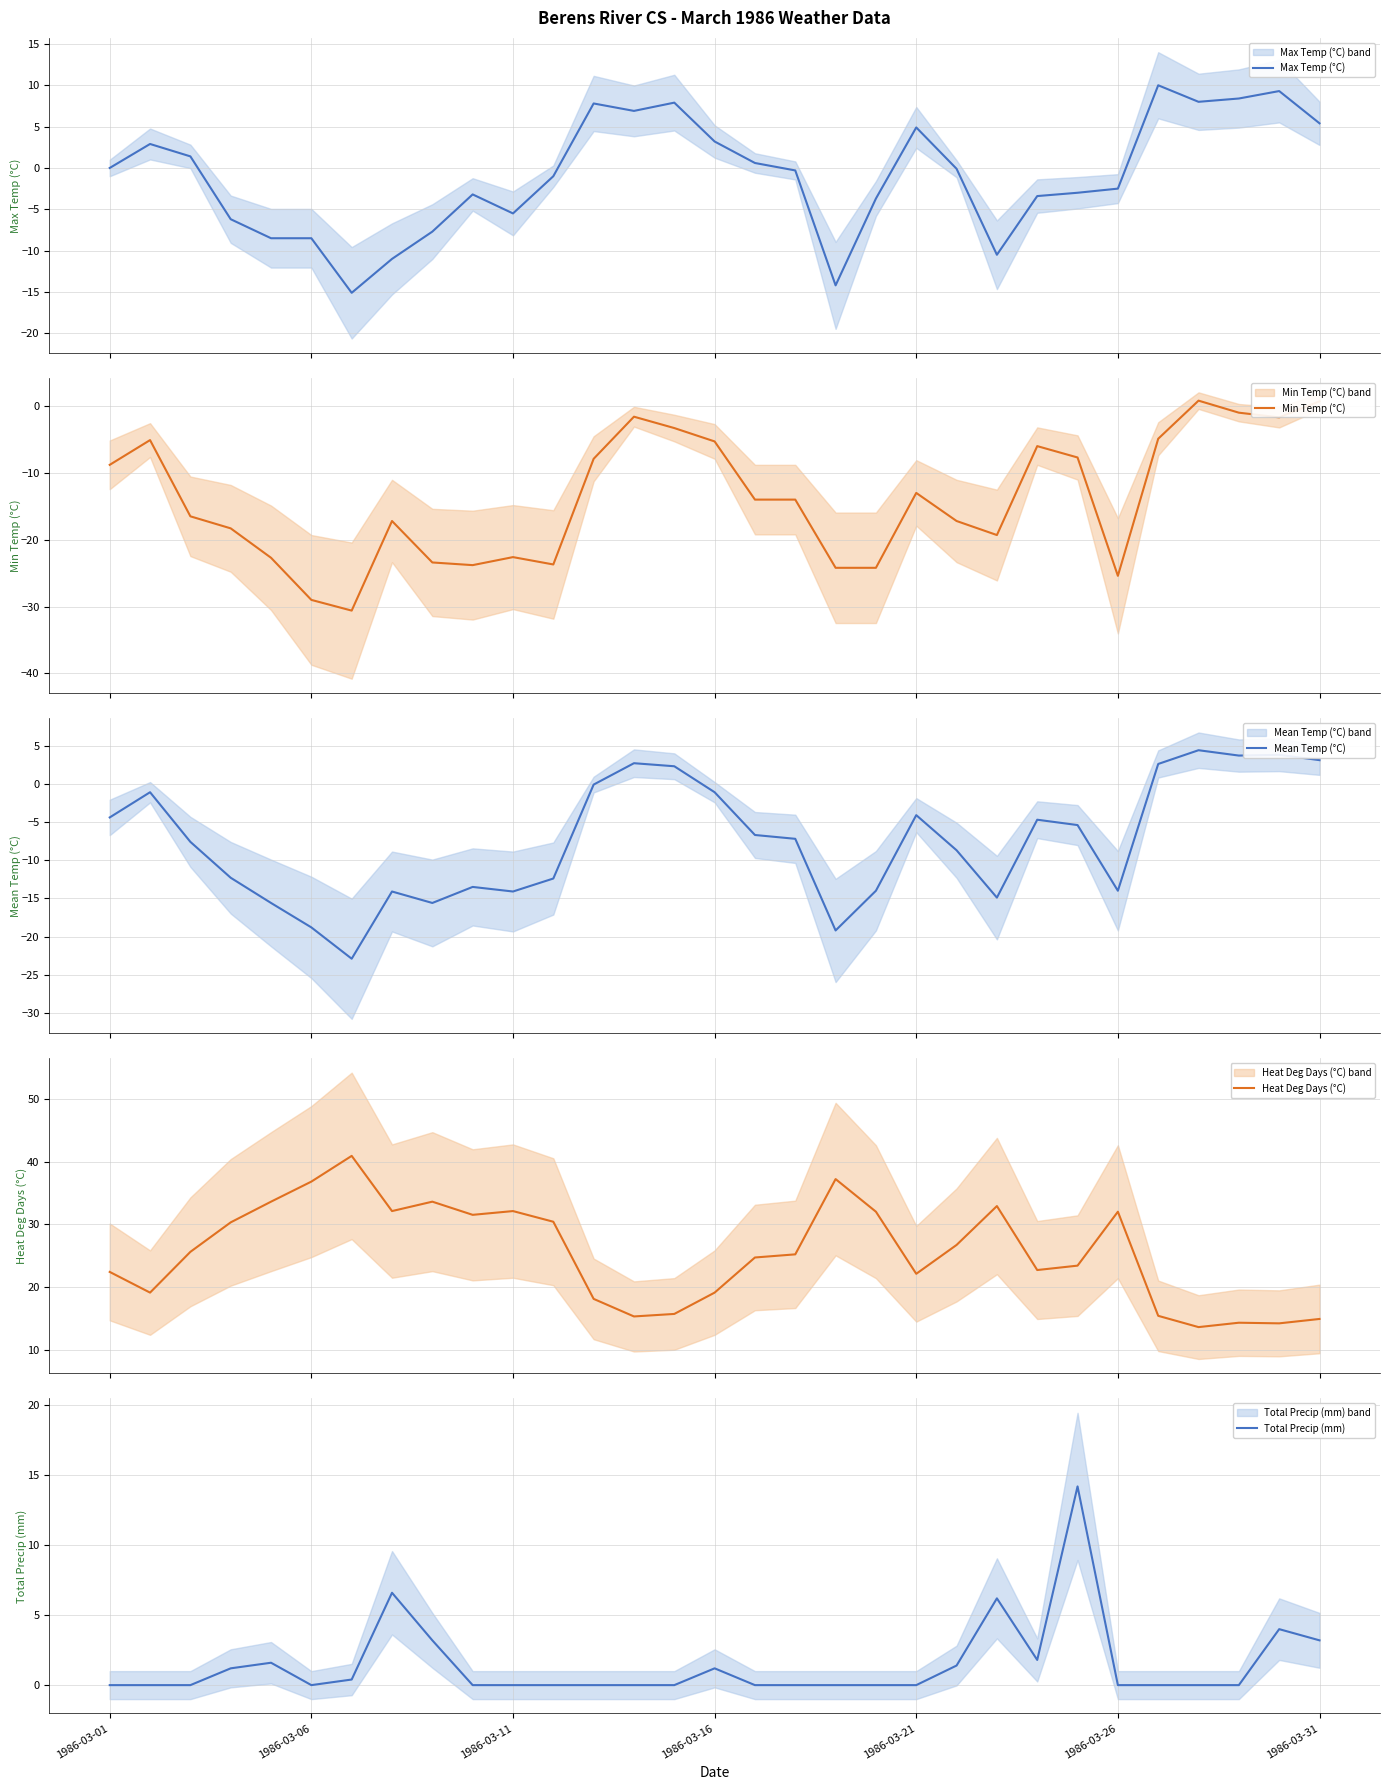

At which category is the sum across all series the highest?

29